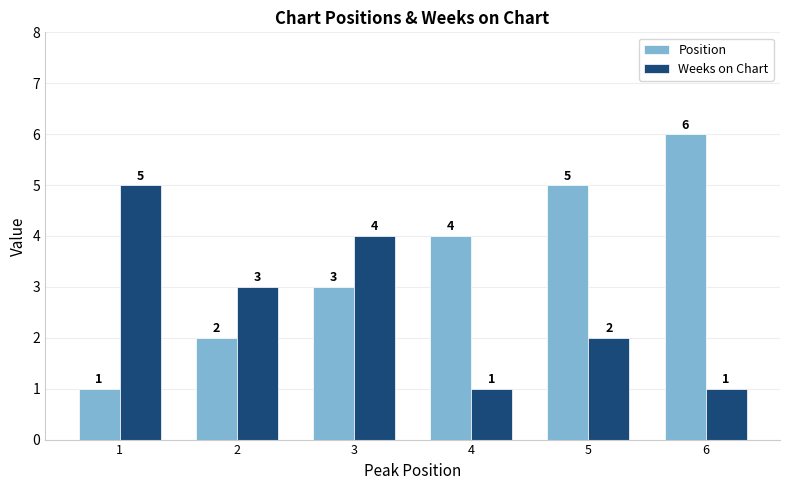

What is the approximate value of Position at 1?

1